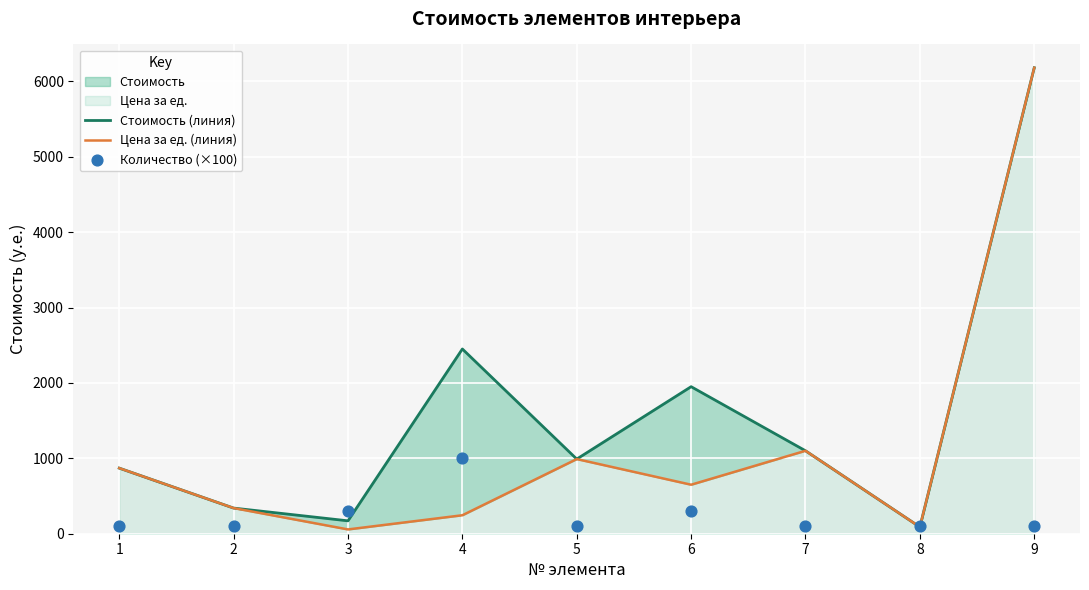

At how many categories does at least one series exceed 5517?

1